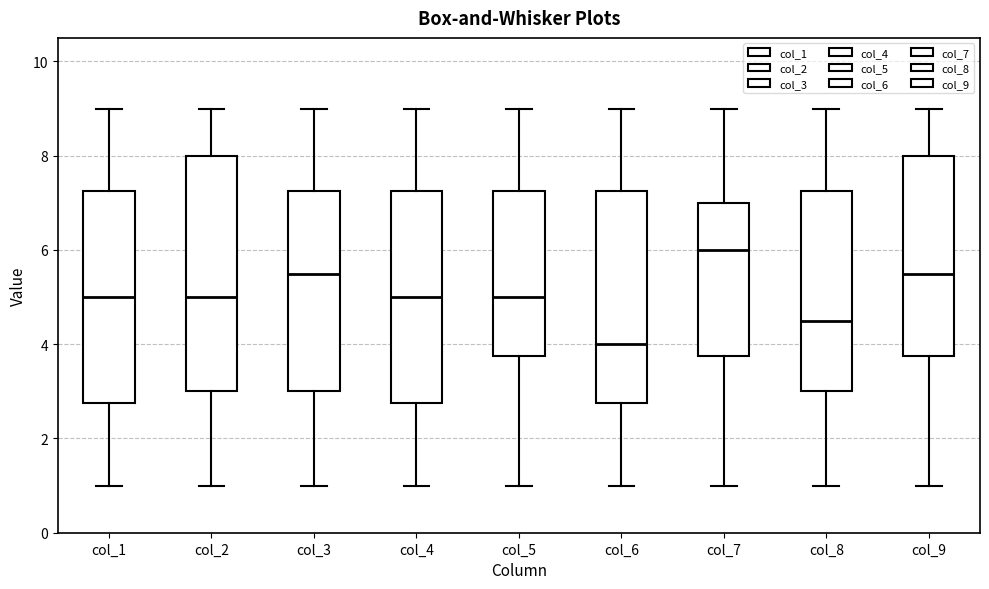

Comparing the boxes themselves (not the whiskers), which one is the tallest?

col_2